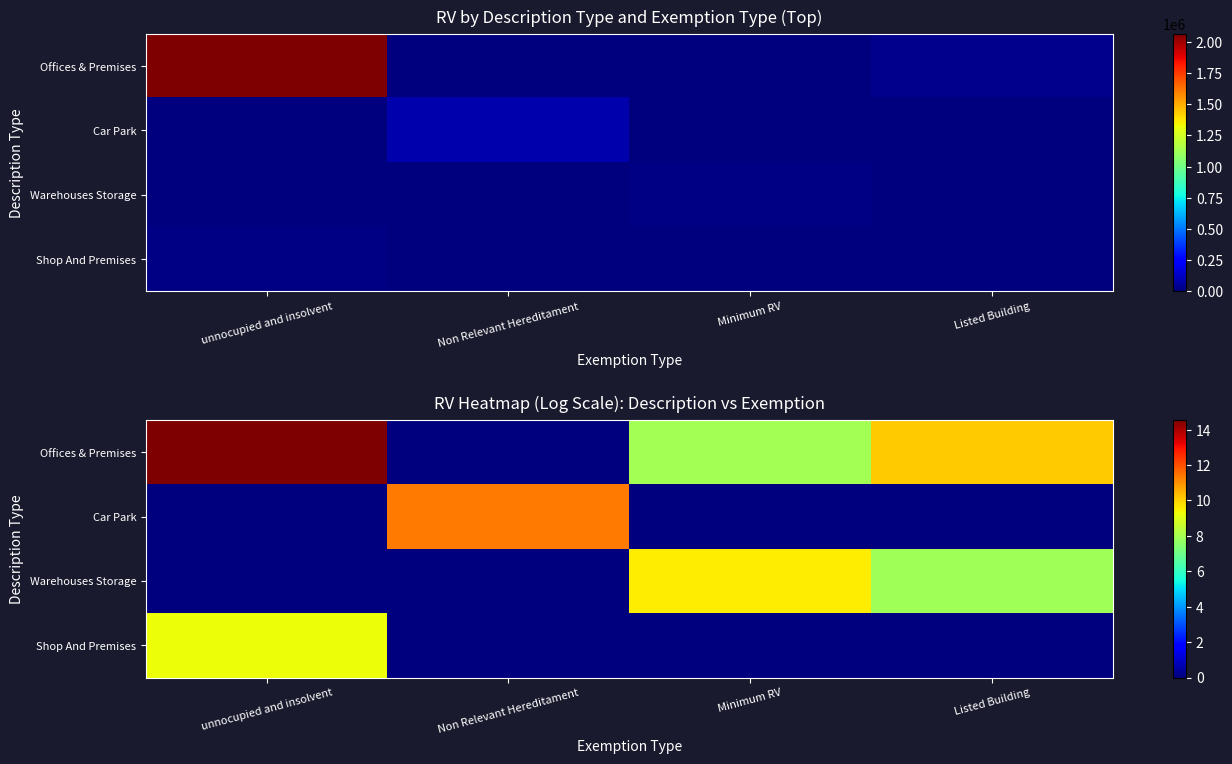

What is the difference between the highest and lowest values at Non Relevant Hereditament?

11.3